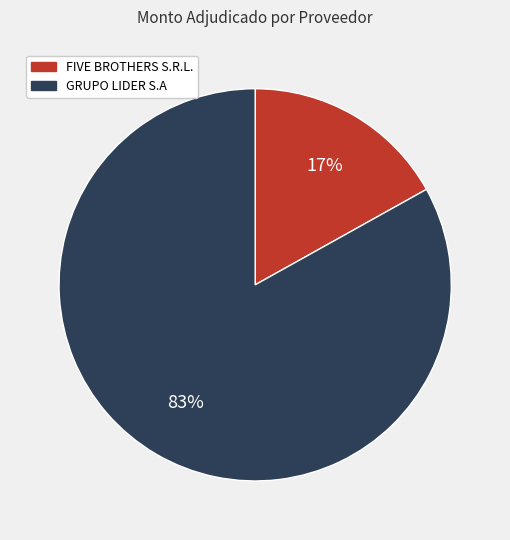

To the nearest percent, what is the difference between the largest and smallest slice percentages?

66%